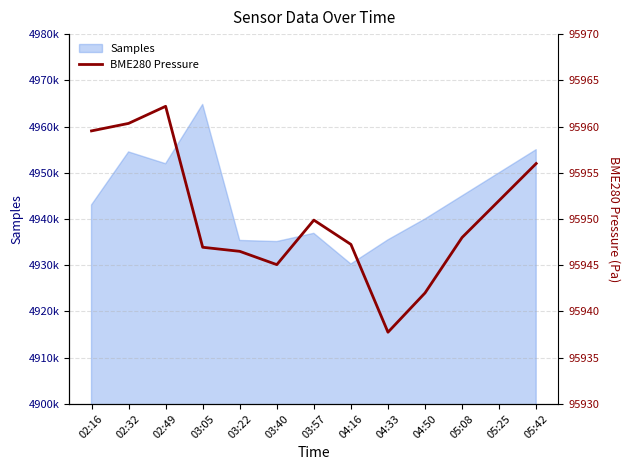

What is the difference between the maximum and minimum values?

24.4